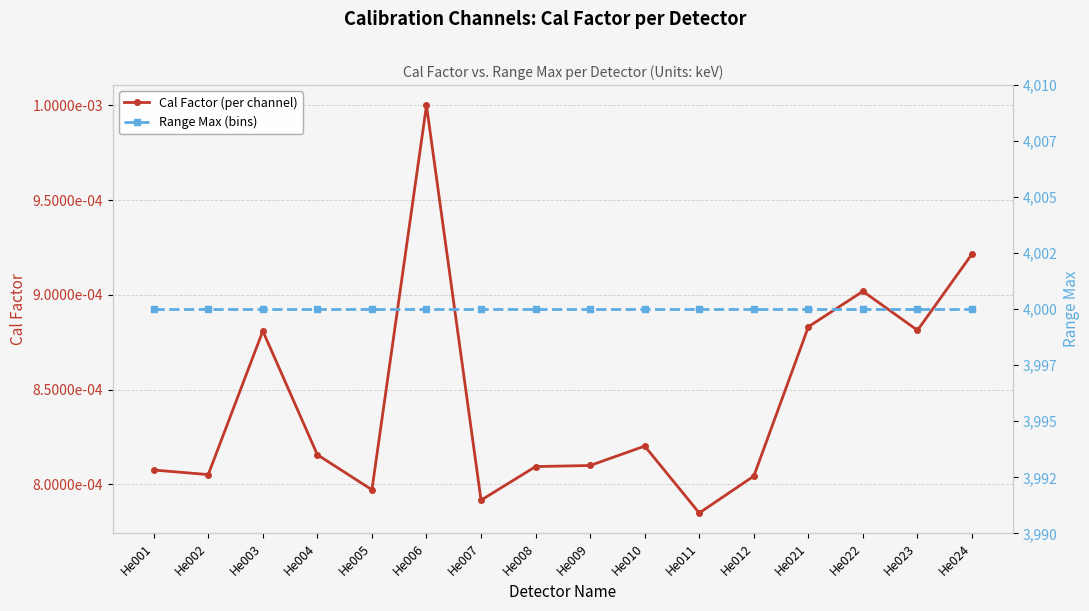

In Cal Factor (per channel), how many points are lower than both neighbors (excluding endpoints)?

5